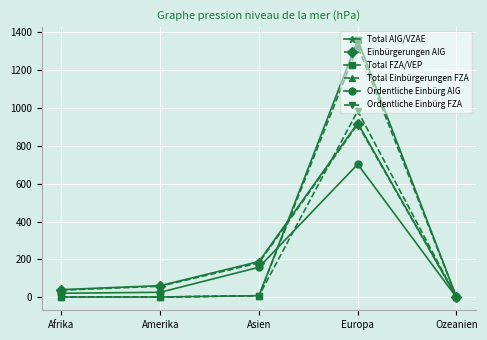

The Total FZA/VEP series shows 2221 at Europa. True or false?

False